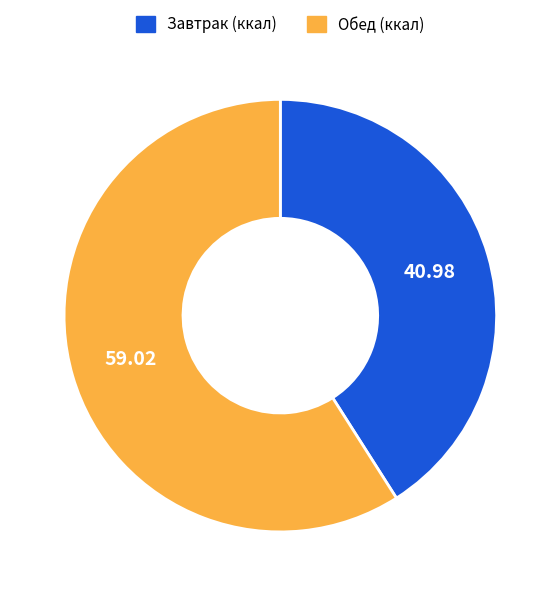

Is there a majority slice in this chart?

Yes